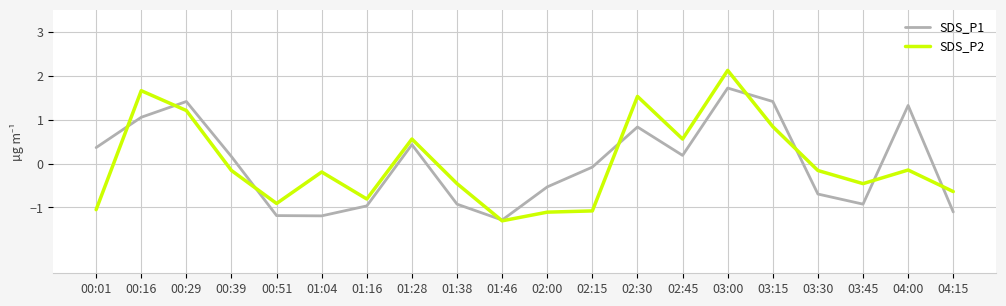

Is it true that SDS_P2 equals 0.6 at 01:28?

True